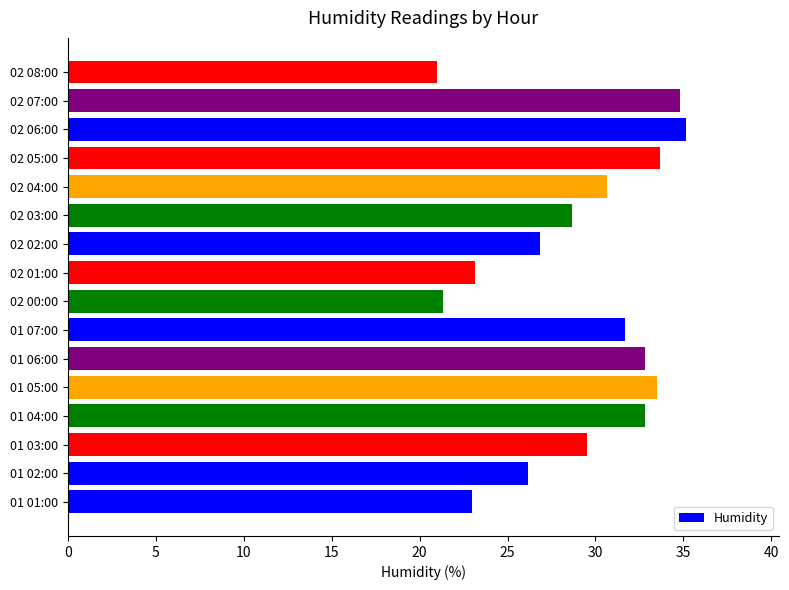

Reading bottom to top, what are all the values shown in this chart?

23.0	26.2	29.5	32.8	33.5	32.8	31.7	21.3	23.2	26.8	28.7	30.7	33.7	35.2	34.8	21.0